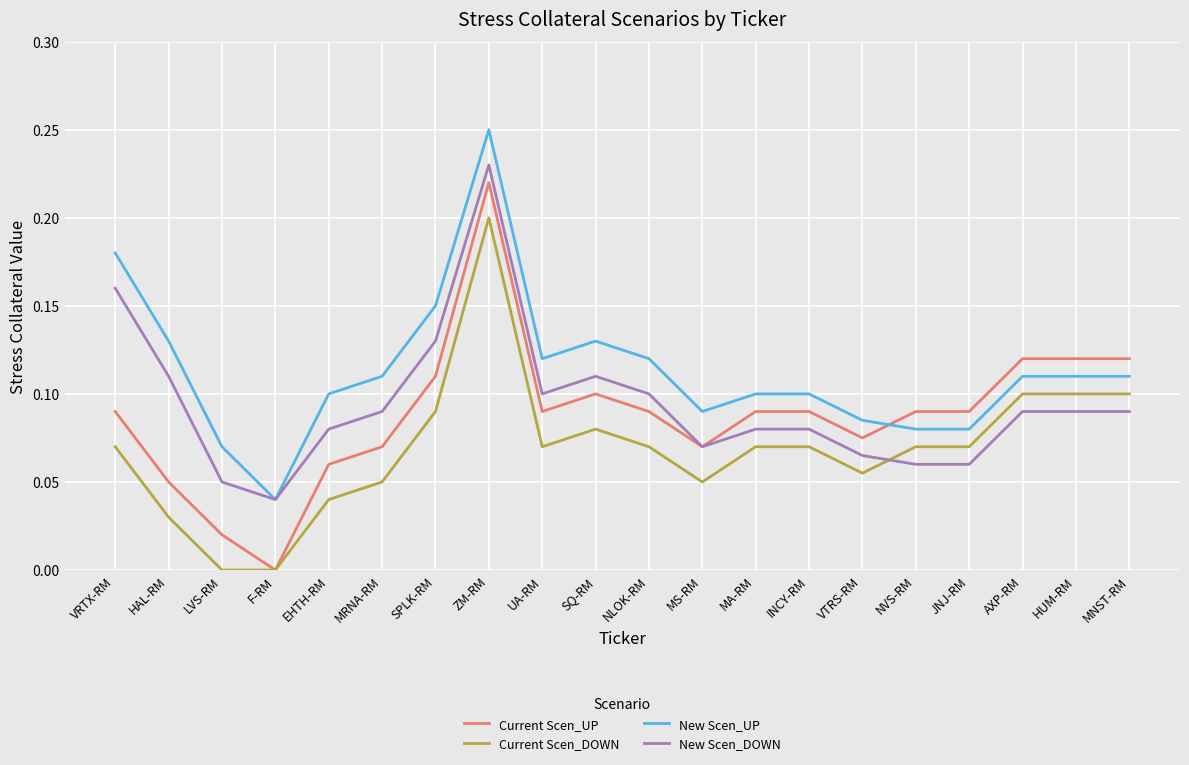

Rank the series by their maximum value, from highest to lowest.

New Scen_UP, New Scen_DOWN, Current Scen_UP, Current Scen_DOWN